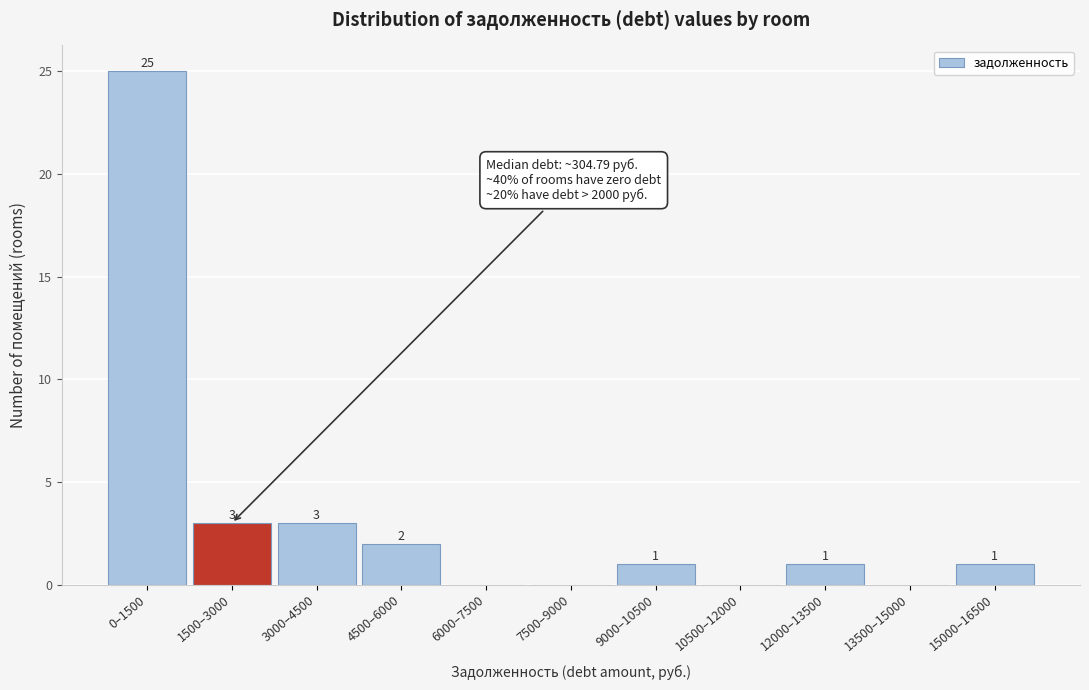

Reading right to left, extract all data points from this chart.

15000–16500=1	13500–15000=0	12000–13500=1	10500–12000=0	9000–10500=1	7500–9000=0	6000–7500=0	4500–6000=2	3000–4500=3	1500–3000=3	0–1500=25